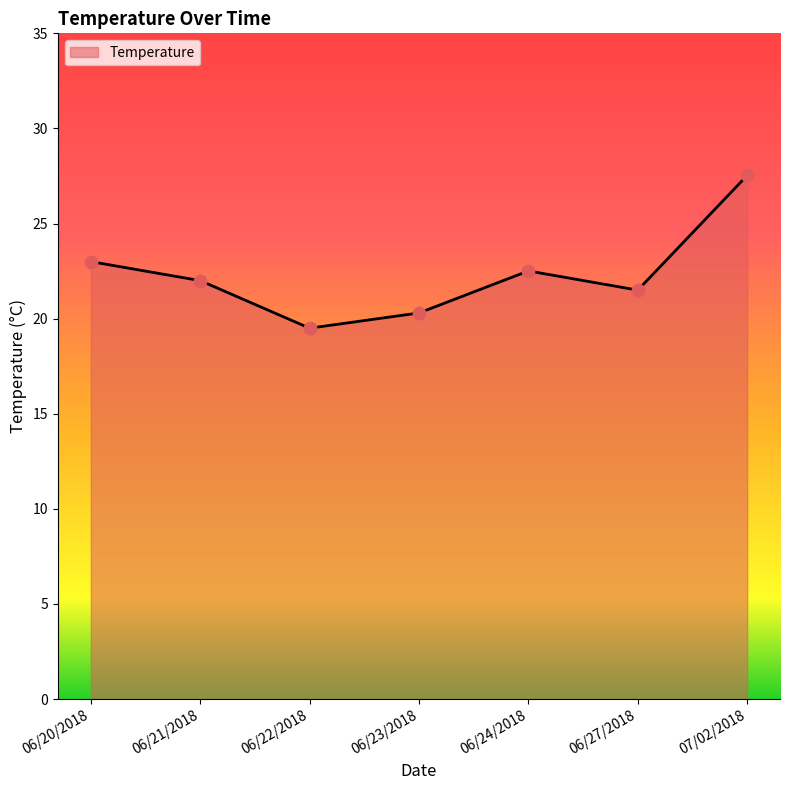

Which has a higher value, 06/21/2018 or 06/27/2018?

06/21/2018